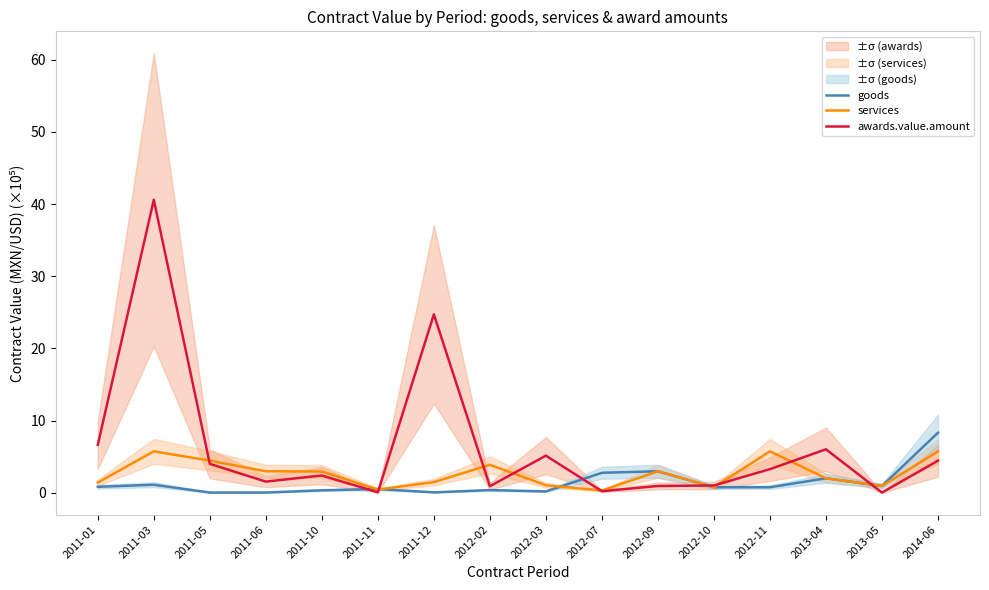

What is the value of the awards.value.amount point at the 11th from the left?

0.9